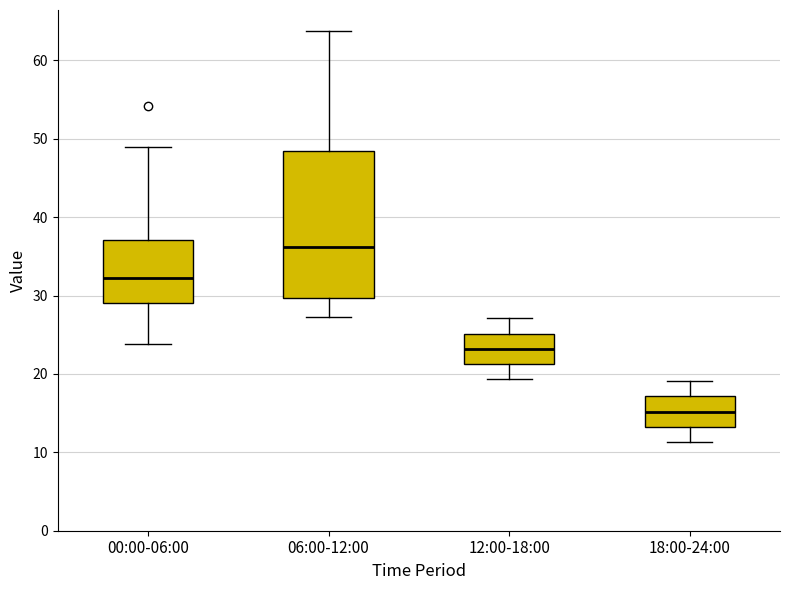

Where does the lower whisker of the box for 12:00-18:00 end on the y-axis? The values are not printed on the chart, so give them approximately, as read against the axis.

19